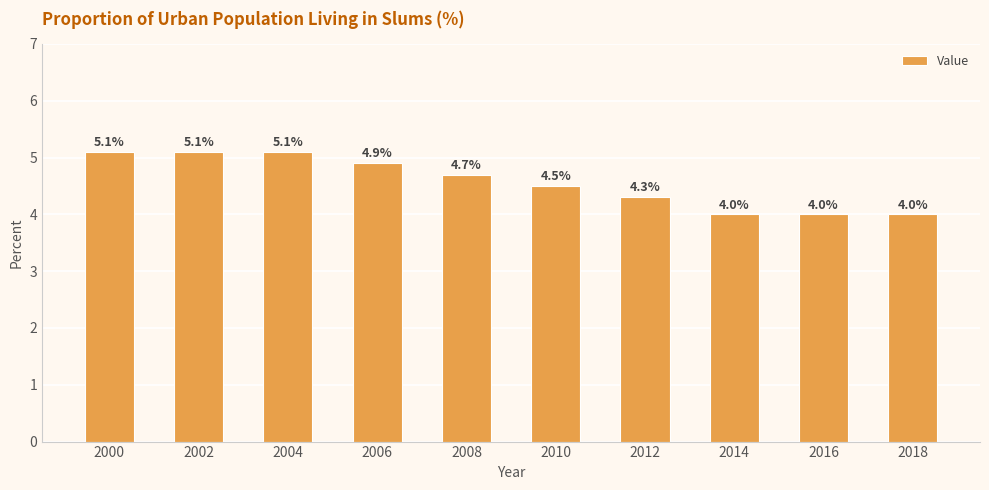

What is the sum of the values at 2012 and 2008?

9.0